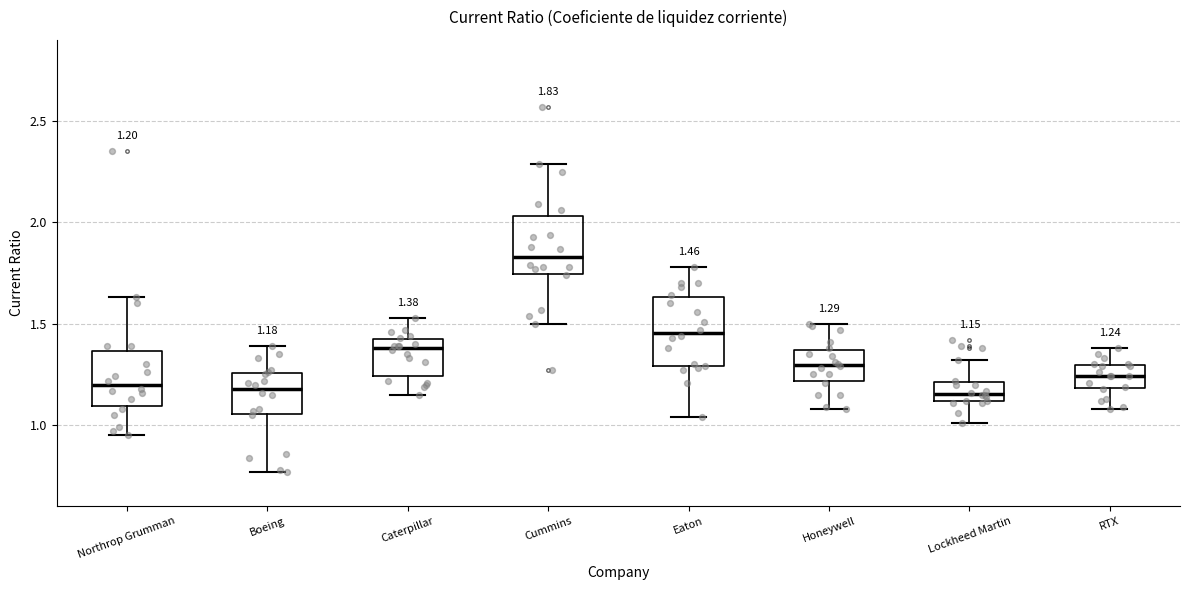

Which box is the tallest, from its lower edge to its upper edge?

Eaton